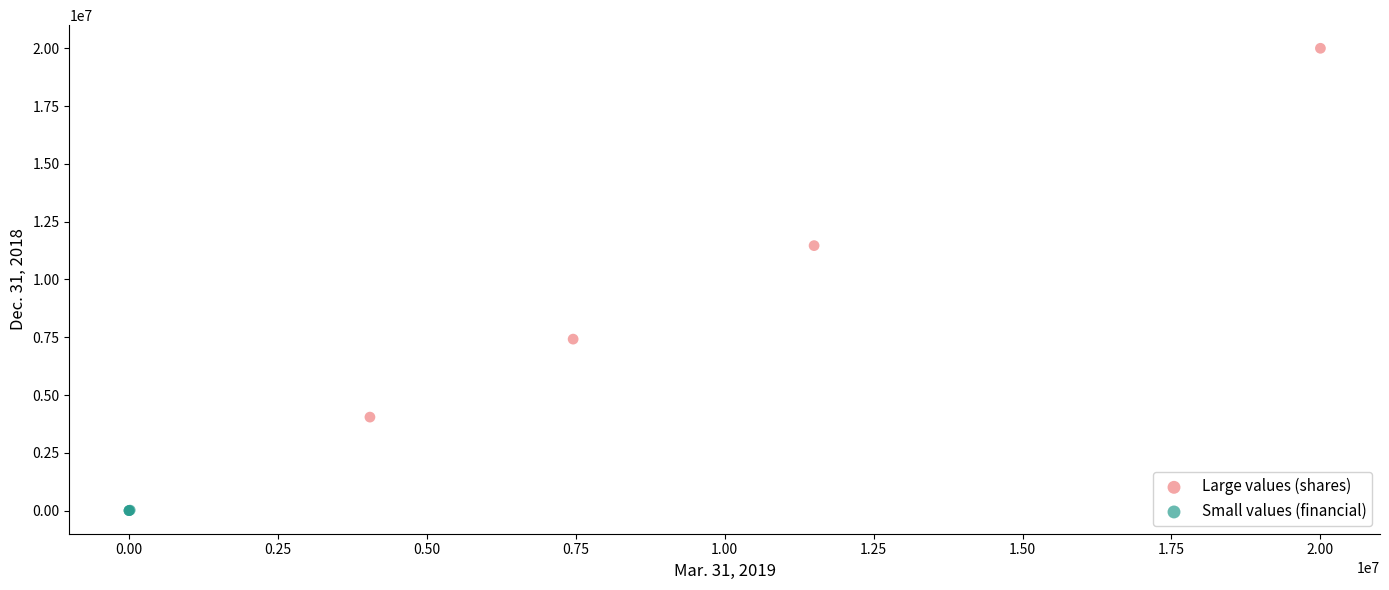

Which series reaches the minimum Y coordinate?

Small values (financial)